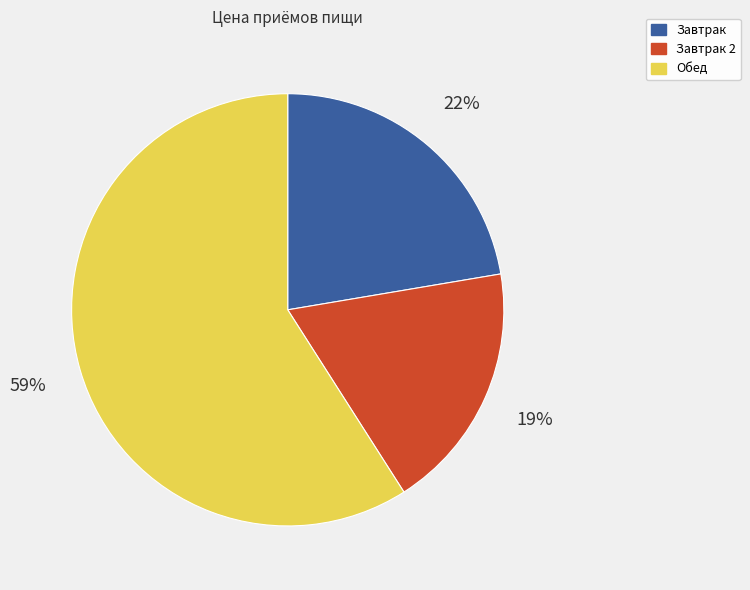

Rank the categories by value from highest to lowest.

Обед, Завтрак, Завтрак 2